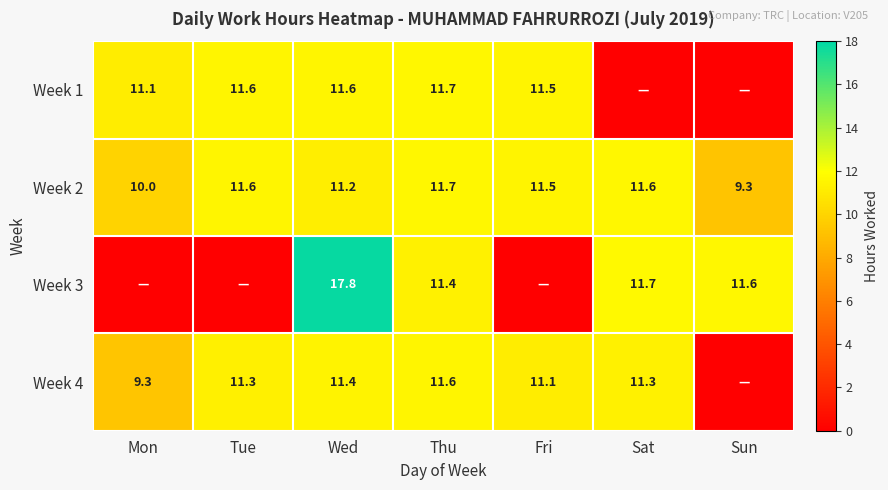

Which label corresponds to the largest value in the chart?

Wed